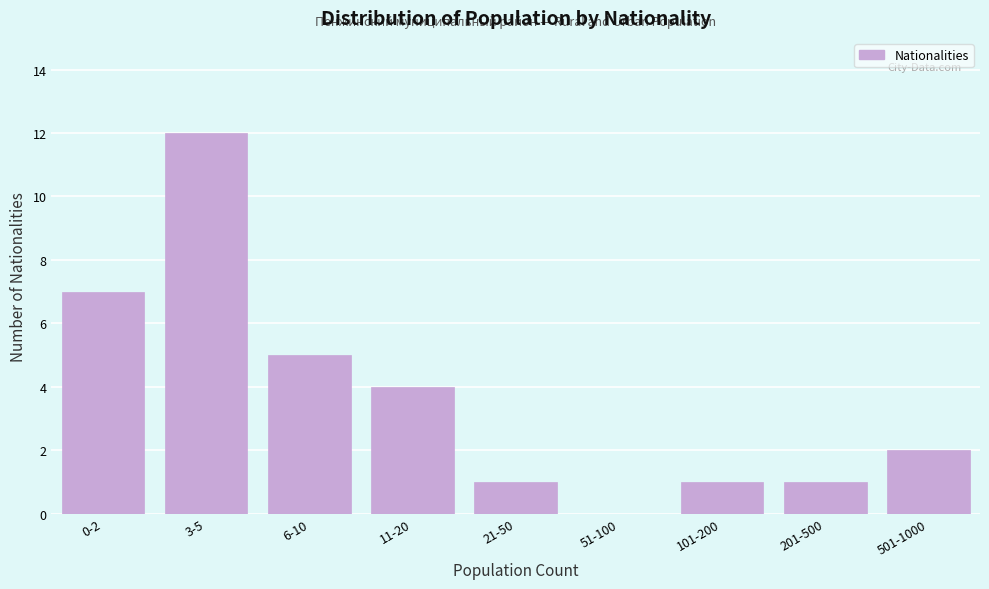

Reading right to left, list all the values displayed in this chart.

501-1000=2	201-500=1	101-200=1	51-100=0	21-50=1	11-20=4	6-10=5	3-5=12	0-2=7